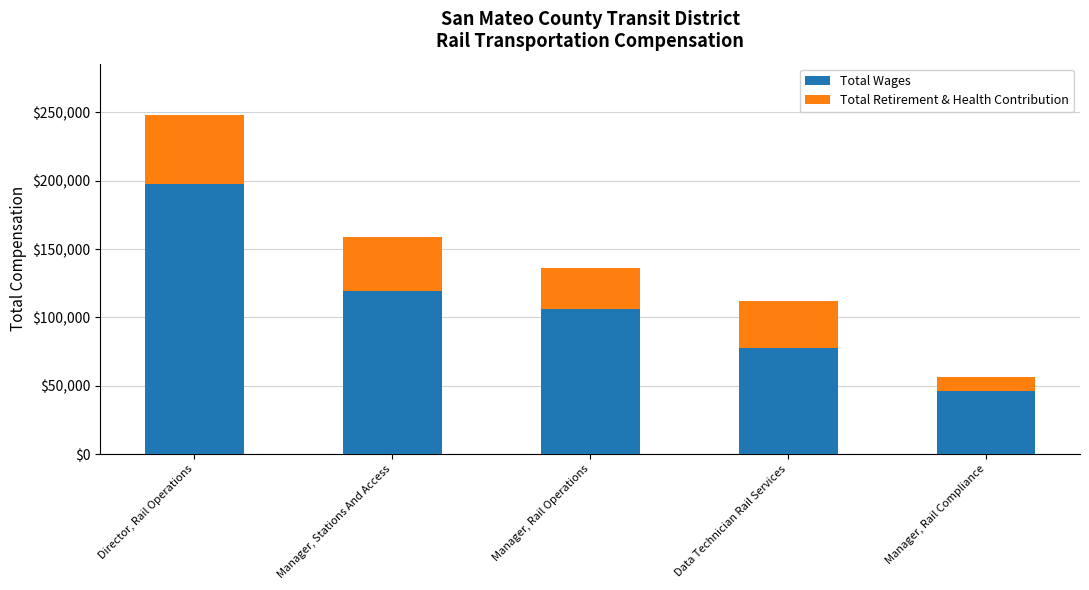

Rank the categories by Total Wages value from highest to lowest.

Director, Rail Operations, Manager, Stations And Access, Manager, Rail Operations, Data Technician Rail Services, Manager, Rail Compliance